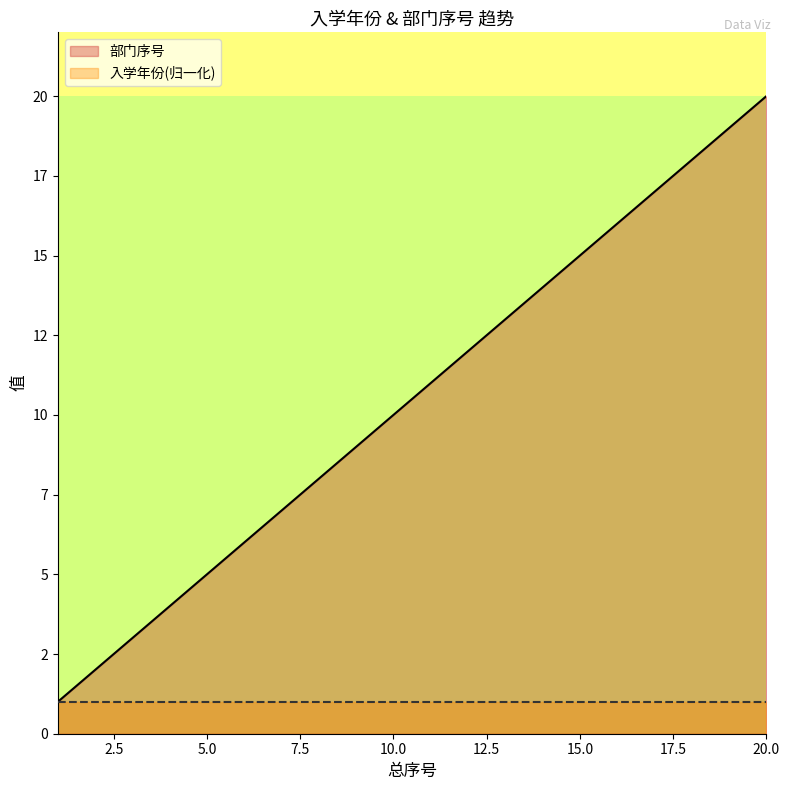

Is it true that the value at 13 is 13?

True